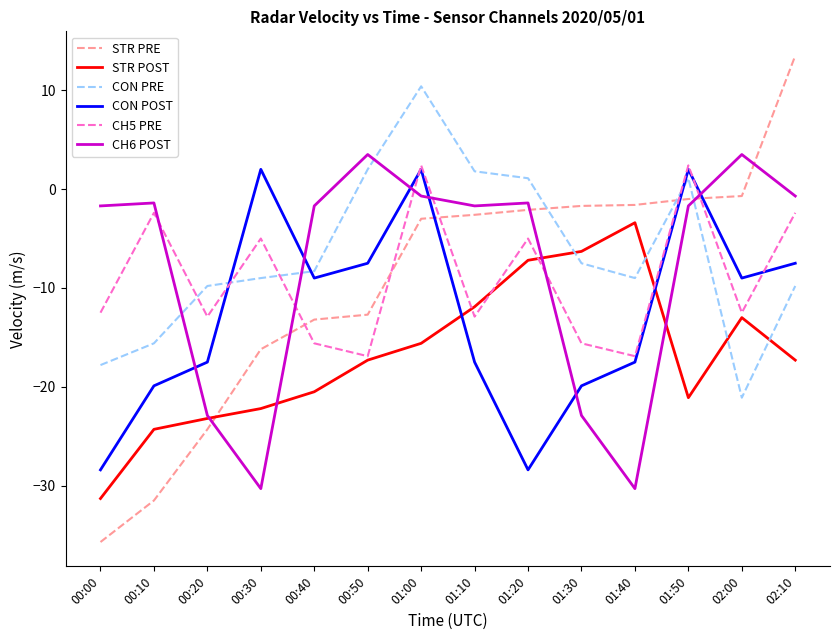

What are all the series names shown in the legend?

STR PRE, STR POST, CON PRE, CON POST, CH5 PRE, CH6 POST